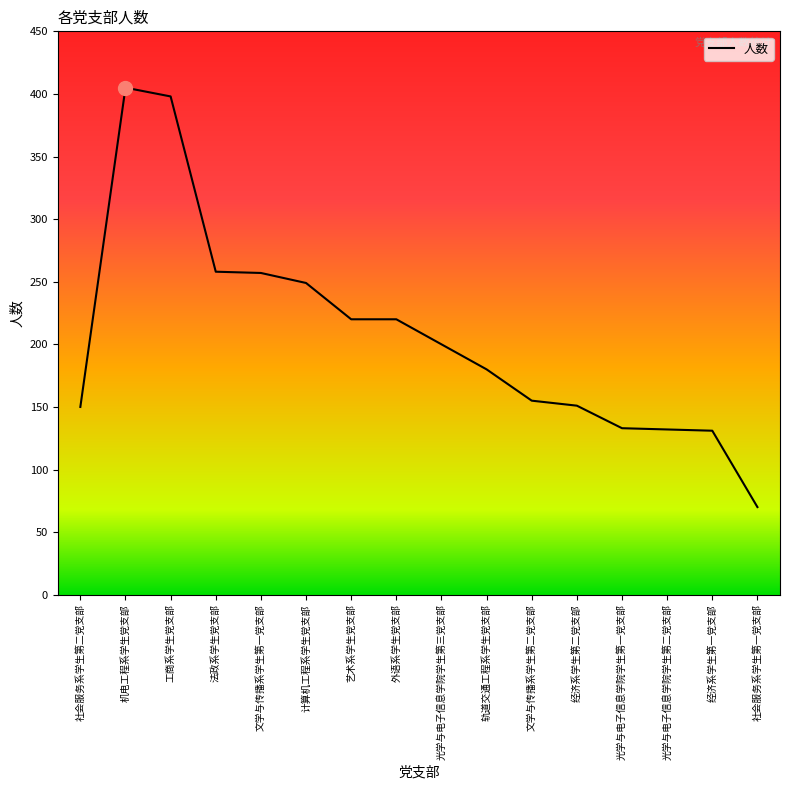

The value at 文学与传播系学生第一党支部 is 171. True or false?

False